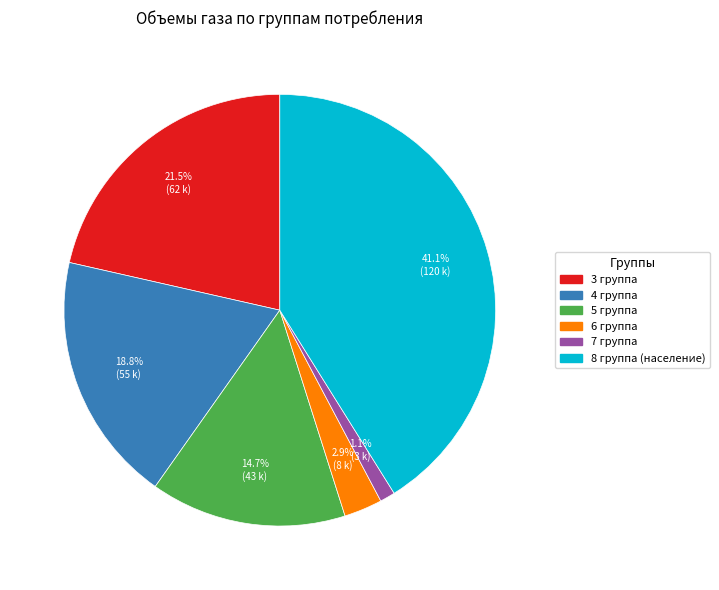

Which slice is the smallest?

7 группа